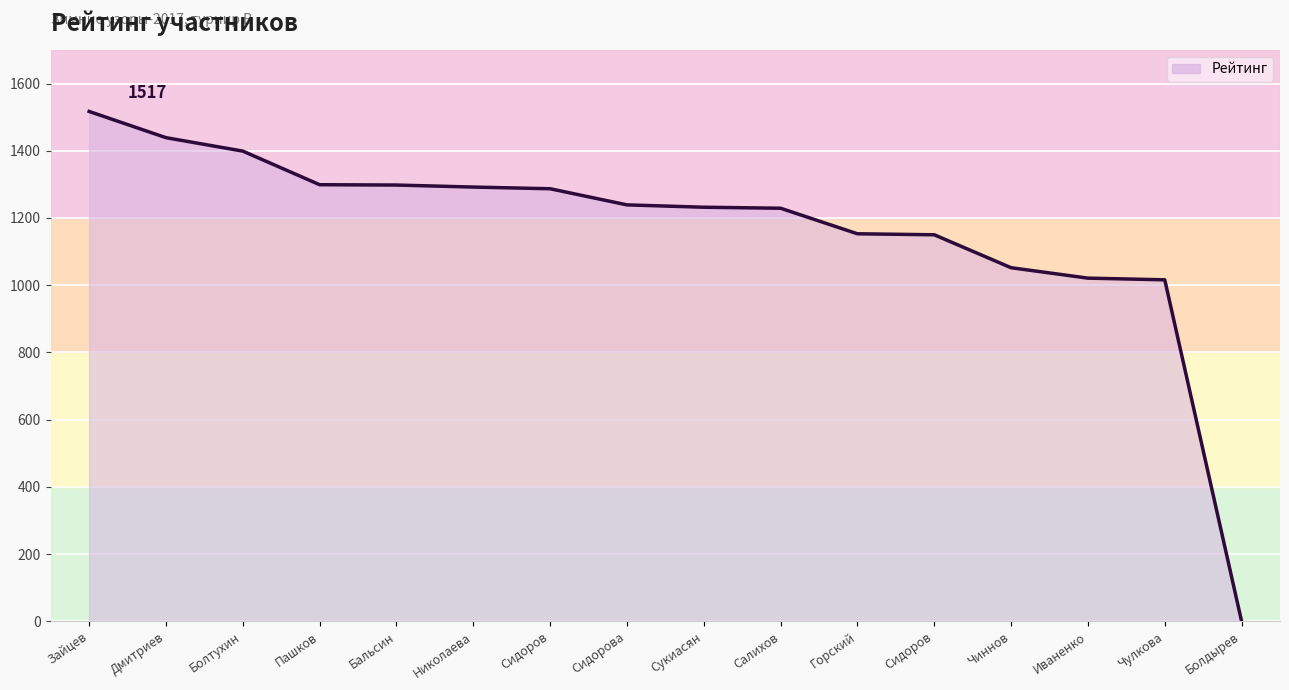

List the labels in order of value, smallest first.

Болдырев, Чулкова, Иваненко, Чиннов, Сидоров, Горский, Салихов, Сукиасян, Сидорова, Сидоров, Николаева, Бальсин, Пашков, Болтухин, Дмитриев, Зайцев